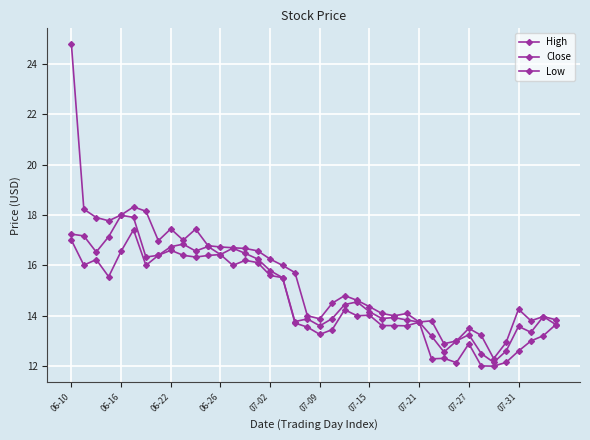

Which series has the largest range (max minus min)?

High